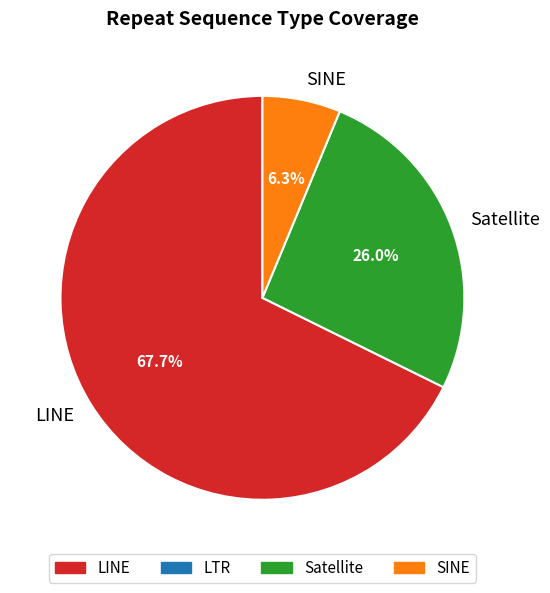

Which category has the biggest portion of the pie?

LINE